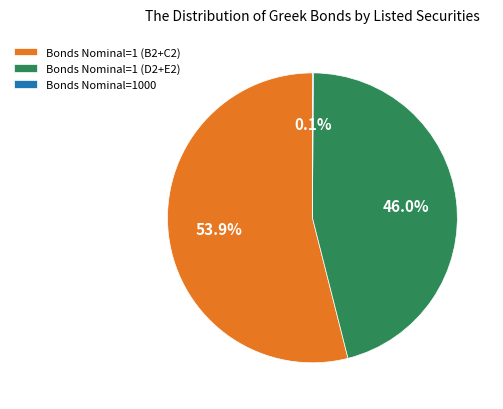

Which slice is the largest?

Bonds Nominal=1 (B2+C2)